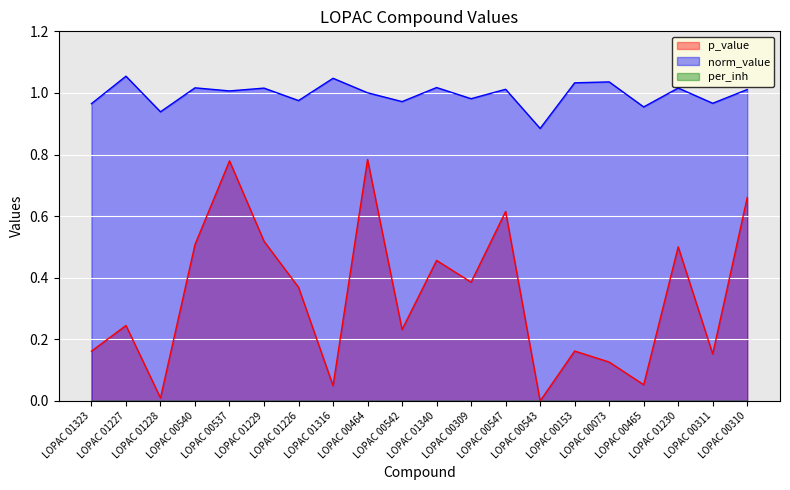

True or false: p_value and norm_value intersect in this chart.

False